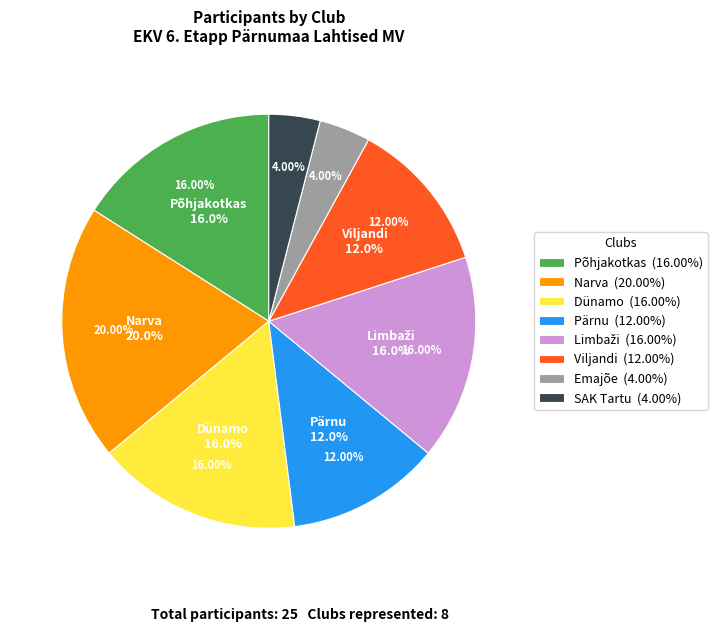

To the nearest percent, what portion does SAK Tartu represent?

4%